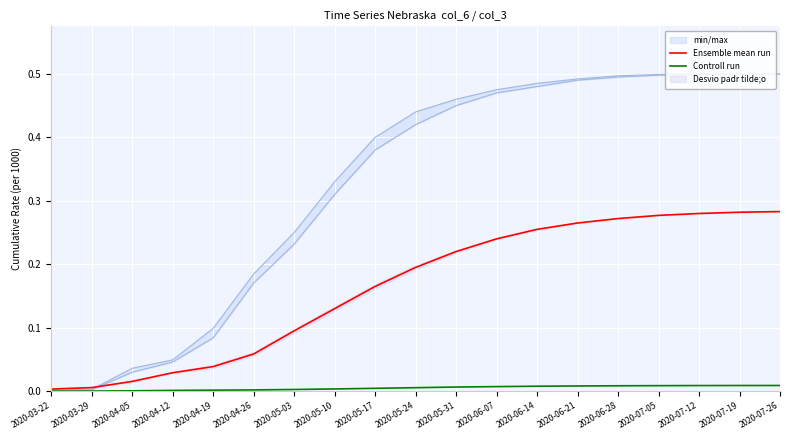

What is the sum of all Ensemble mean run values?

3.1